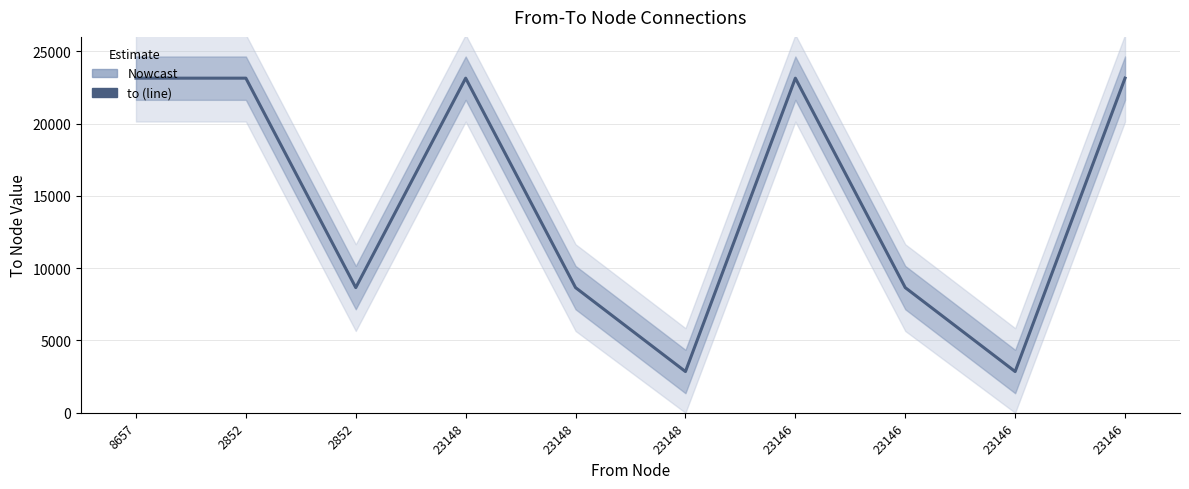

How many values exceed 23145?

1